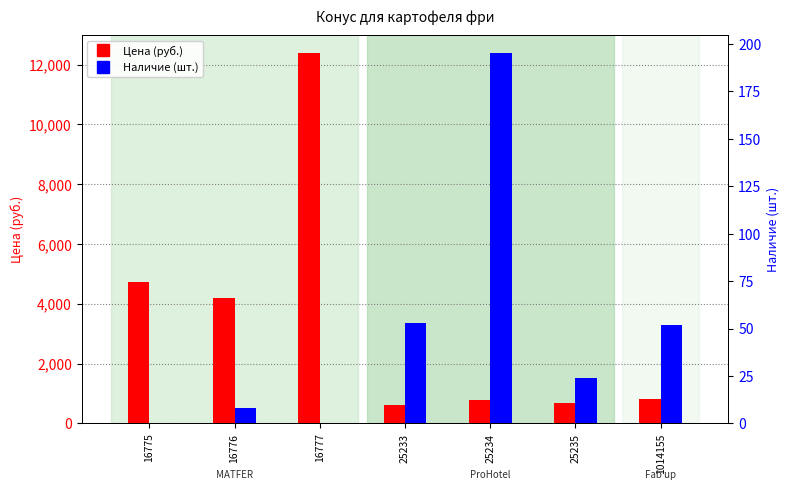

Reading right to left, what are all the values shown in this chart?

Цена (руб.): 809	686	792	625	12376	4199	4726
Наличие (шт.): 52	24	195	53	0	8	0